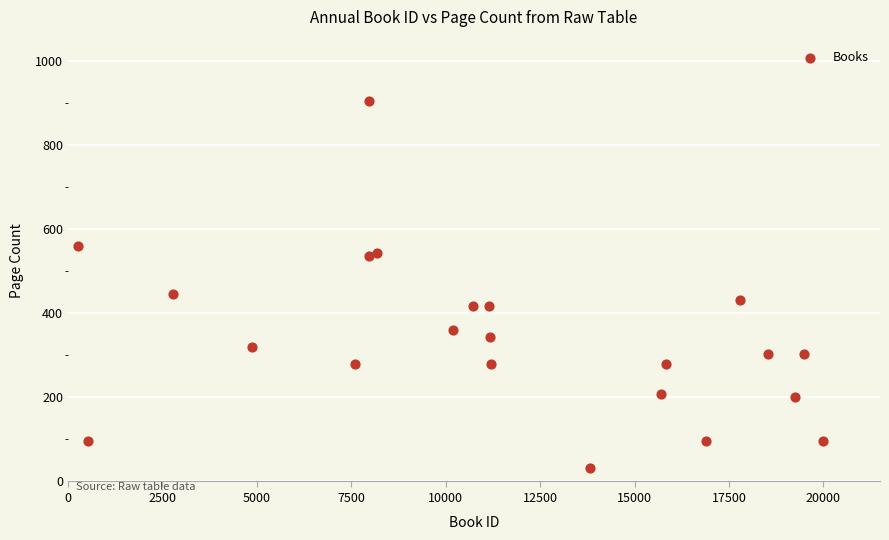

What Y value in the scatter plot is closest to 468?

446